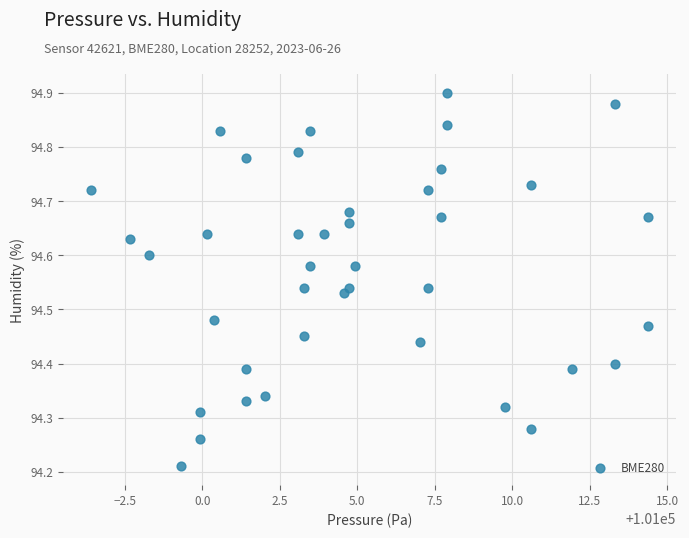

What is the range of X values (max minus min)?

18.0